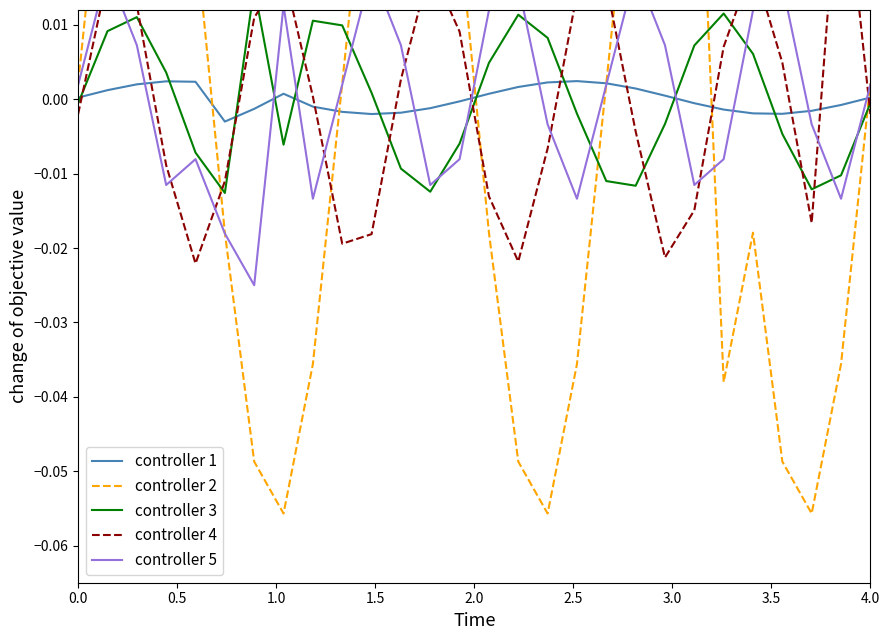

What is the smallest value displayed?

-0.1